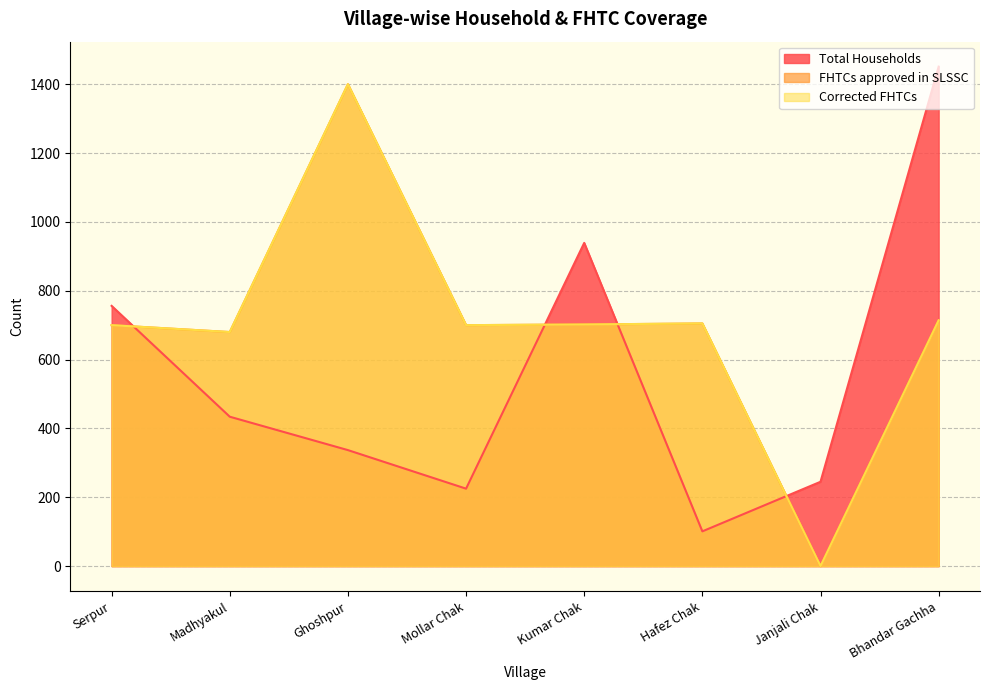

Which series has the largest range (max minus min)?

FHTCs approved in SLSSC